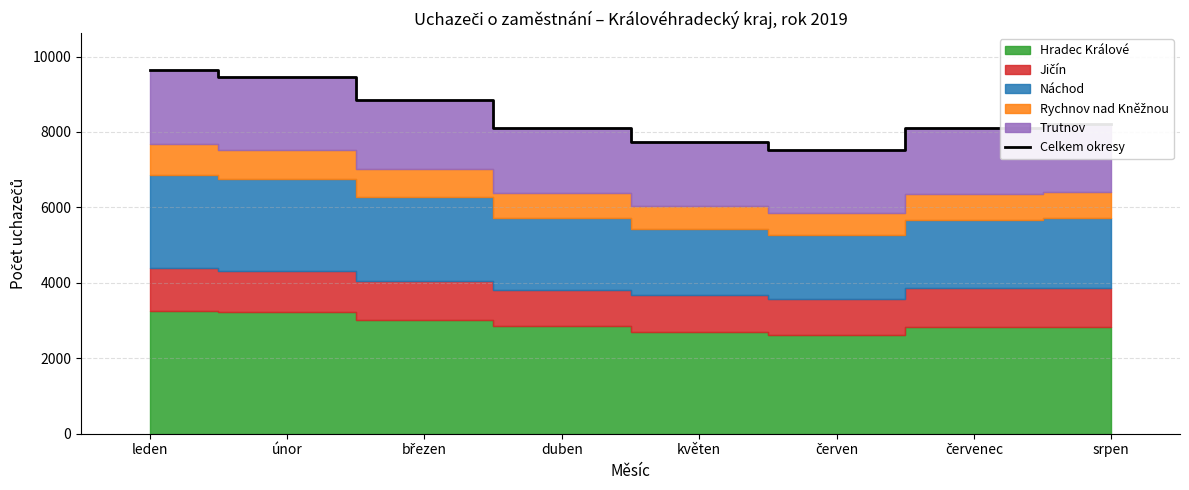

True or false: the data has more than 2 interior local peaks.

False